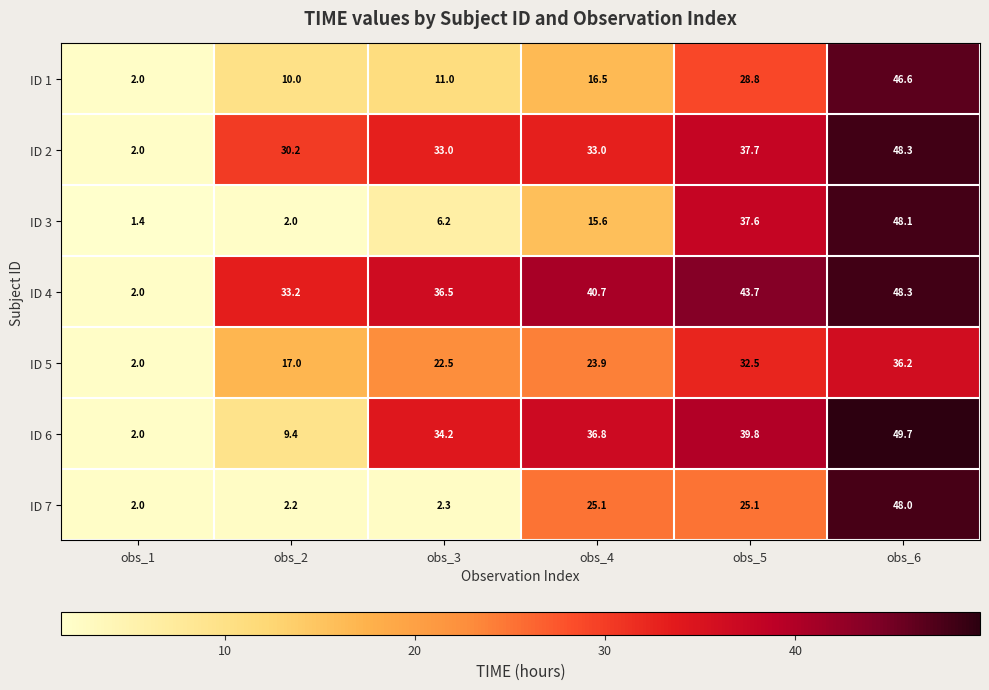

At which label does ID 3 first exceed 15?

obs_4